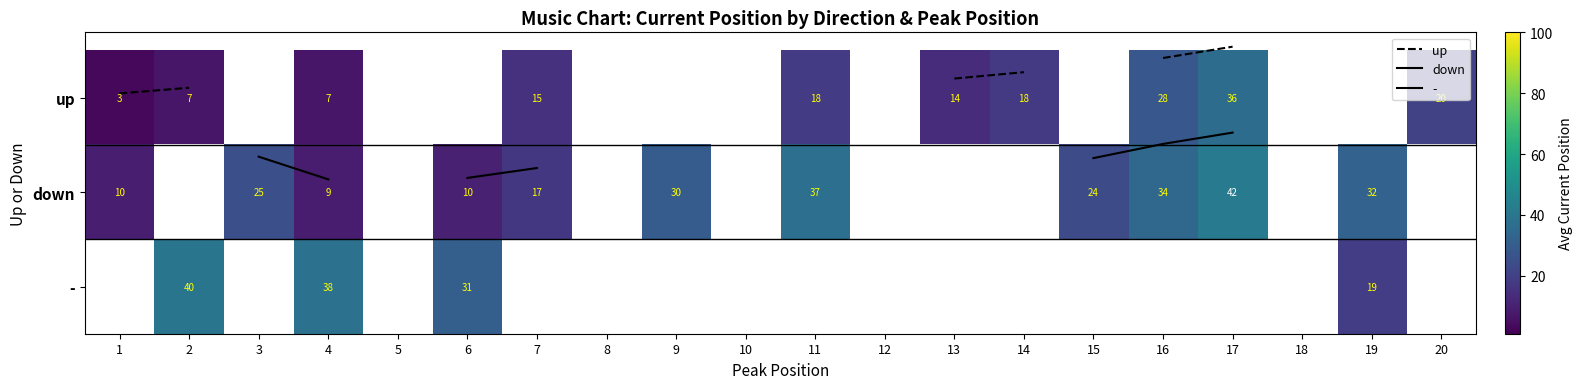

How many values in up are below zero?

10